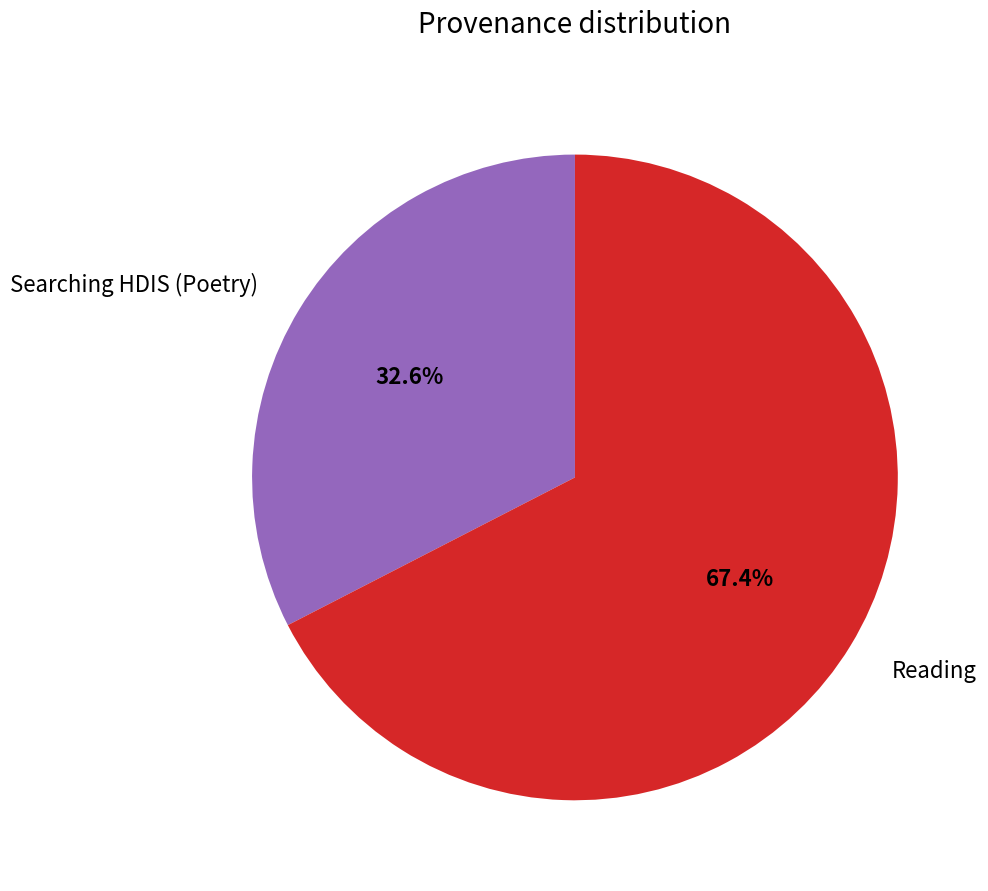

How many slices are in this pie chart?

2